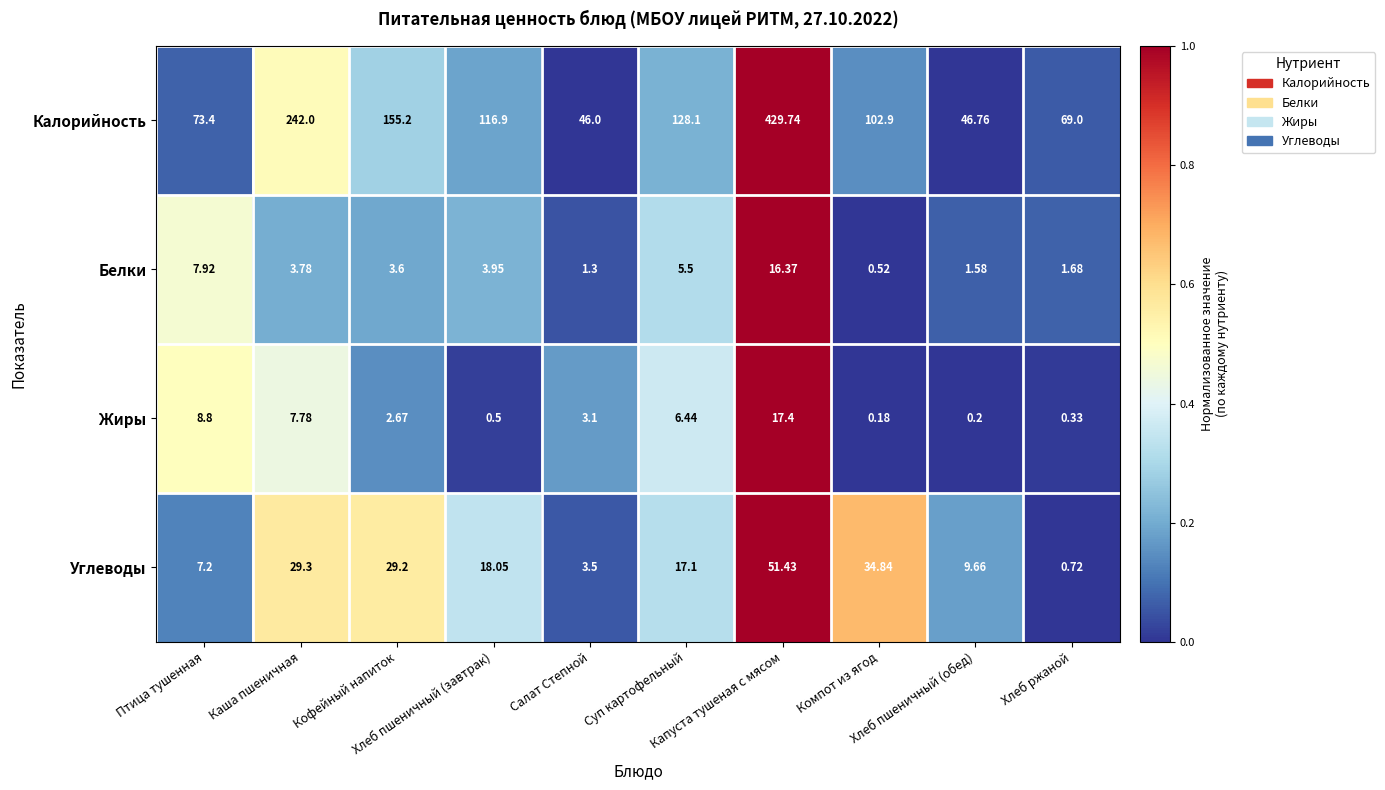

What is the spread (max minus min) of values at Хлеб пшеничный (обед)?

46.6